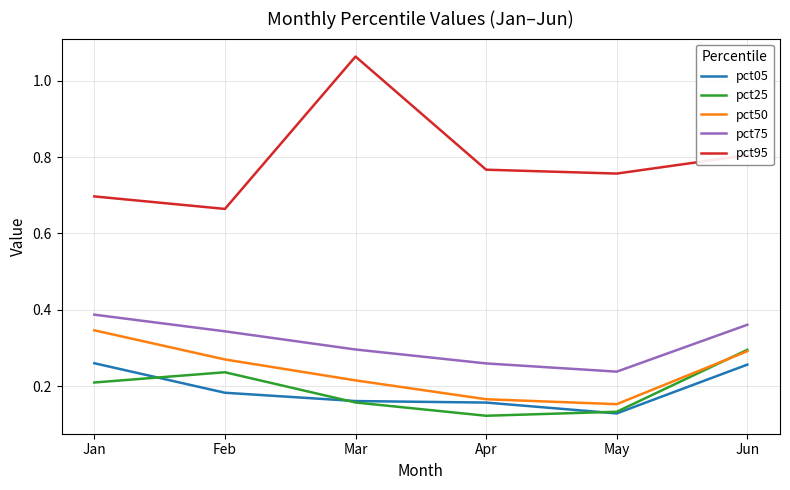

How many series are shown in this chart?

5